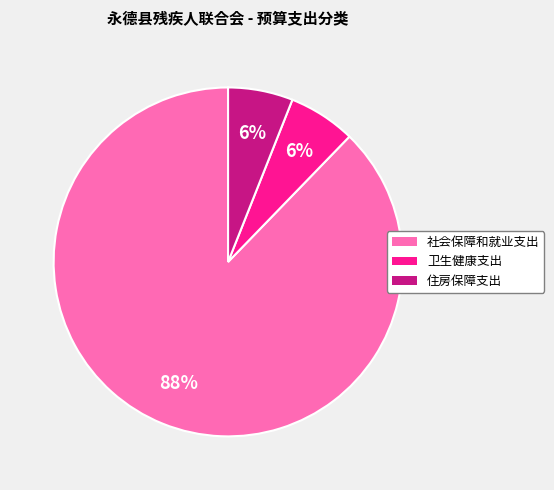

Which has a higher value, 社会保障和就业支出 or 卫生健康支出?

社会保障和就业支出